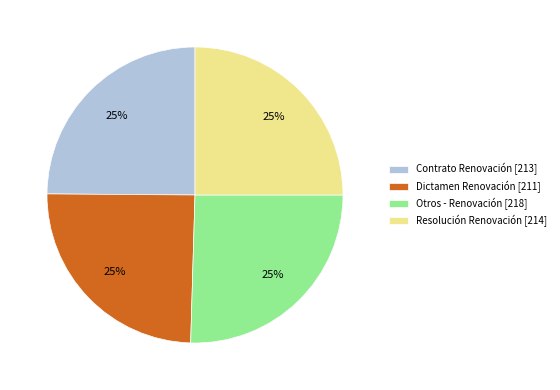

Does any single category account for the majority?

No